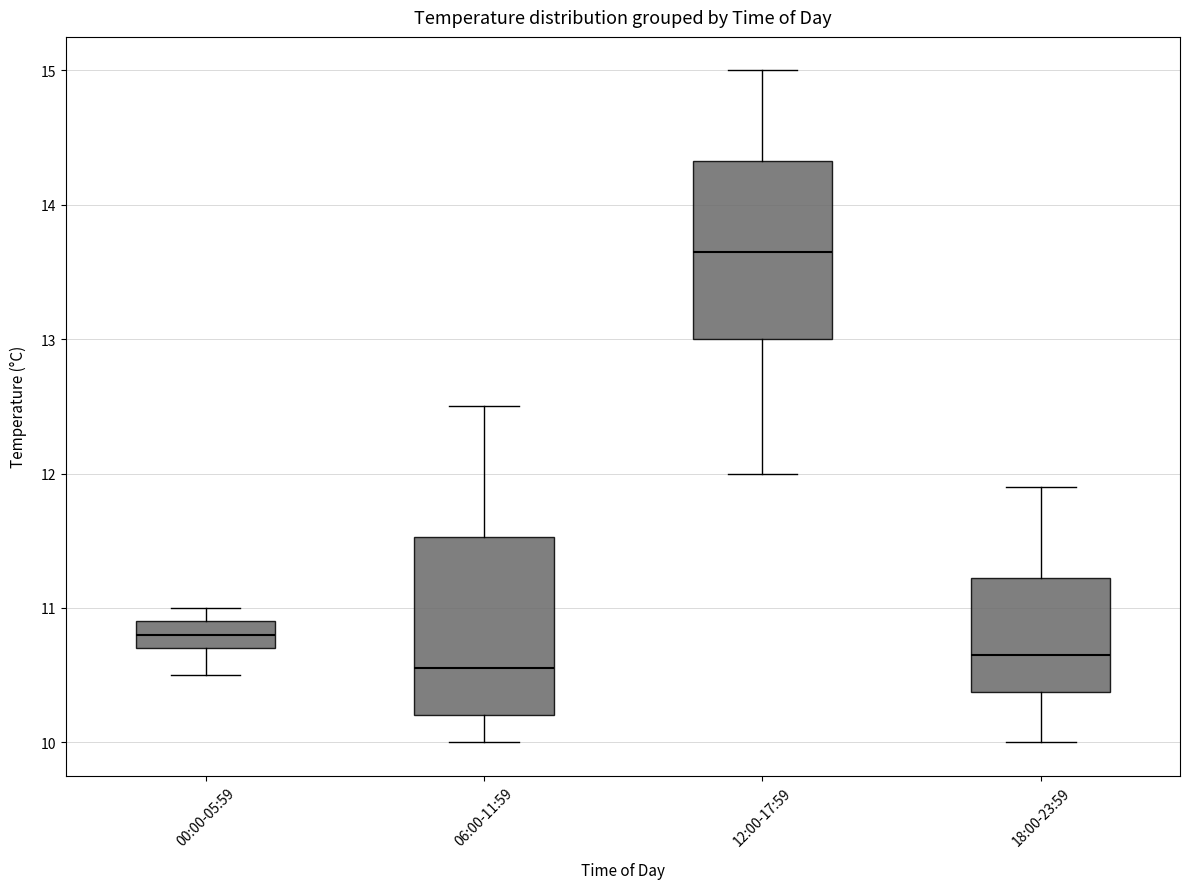

Where is the upper edge of the box for 00:00-05:59 on the y-axis? The values are not printed on the chart, so give them approximately, as read against the axis.

10.9